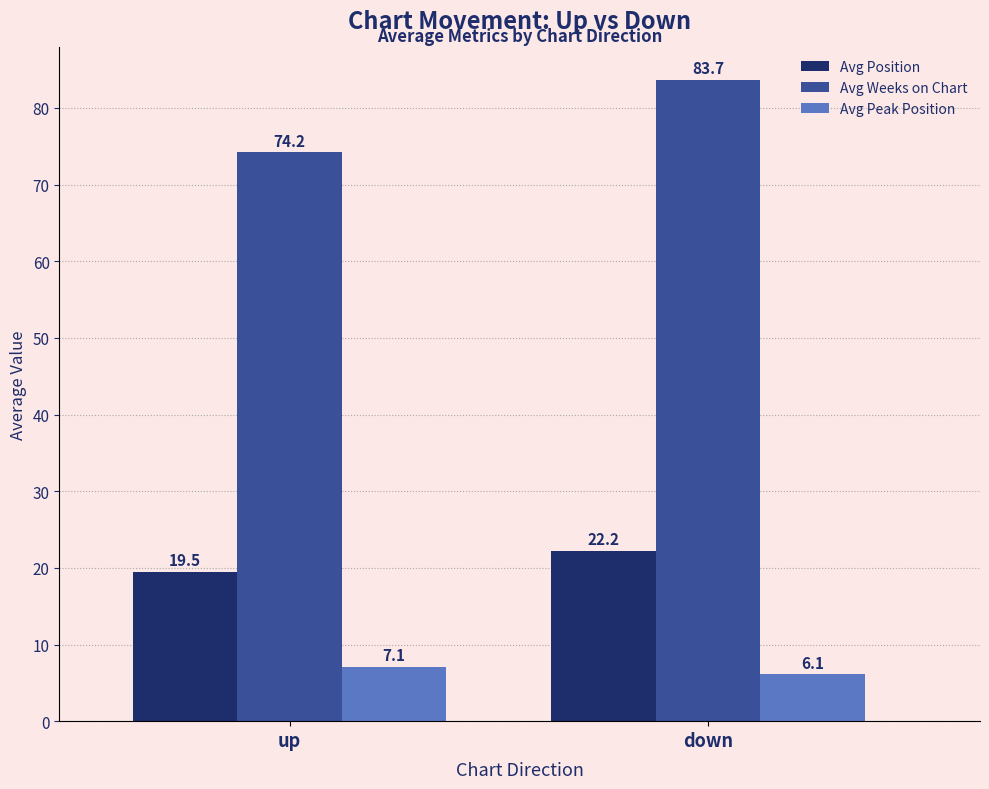

Rank the series at up from highest to lowest value.

Avg Weeks on Chart, Avg Position, Avg Peak Position